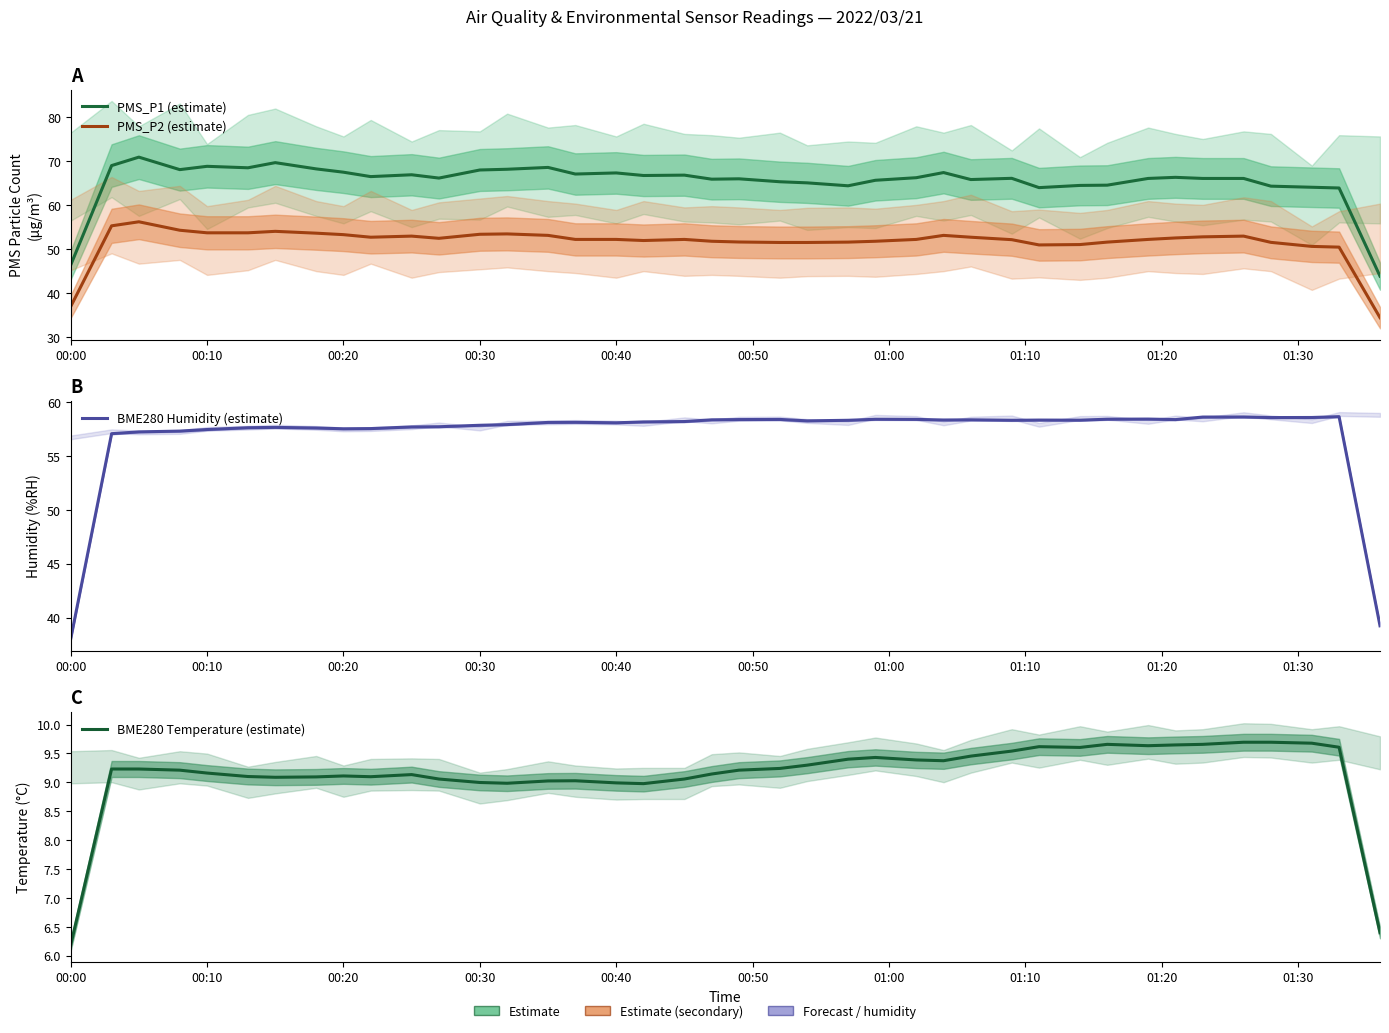

True or false: PMS_P2 (estimate) and PMS_P1 (estimate) cross at least once.

False